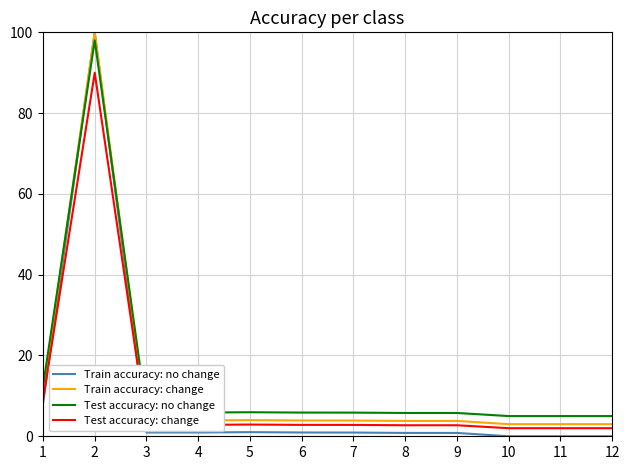

True or false: Test accuracy: change and Test accuracy: no change intersect in this chart.

False